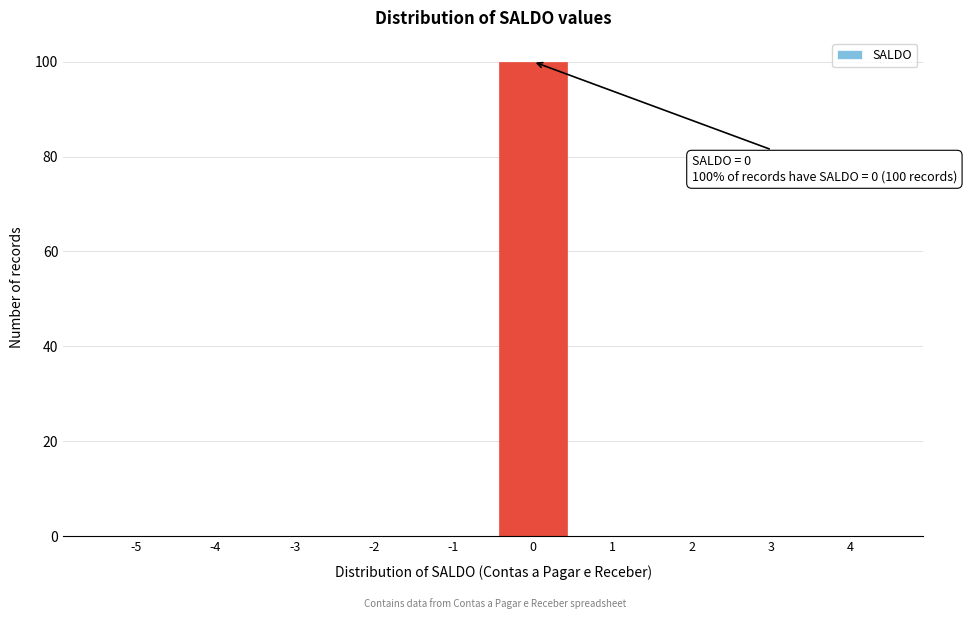

Reading left to right, list all the values displayed in this chart.

-5=0	-4=0	-3=0	-2=0	-1=0	0=100	1=0	2=0	3=0	4=0